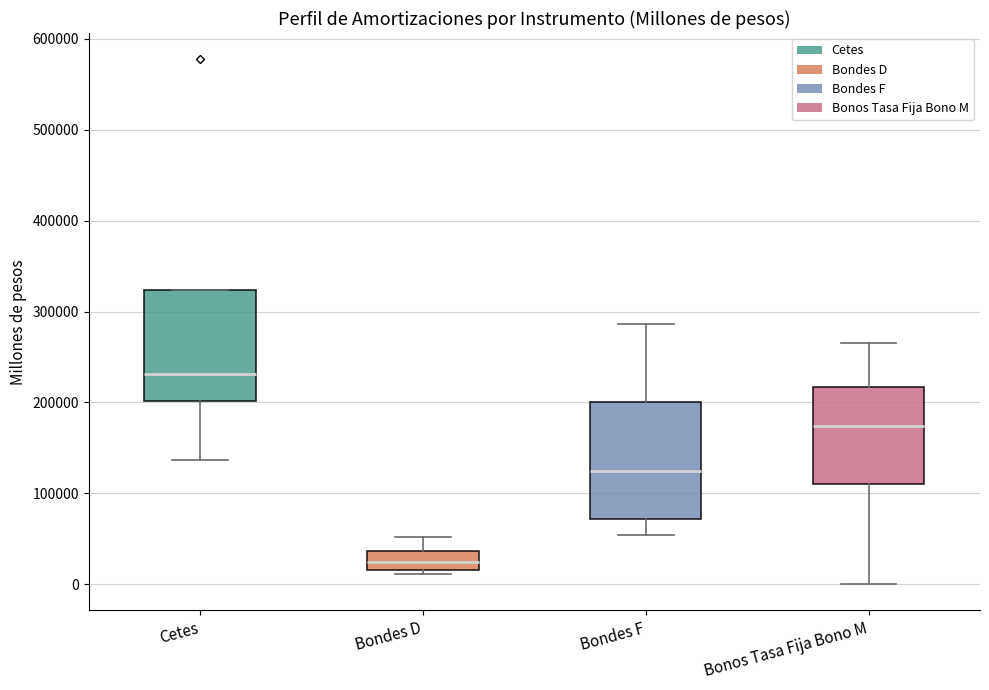

Which box's median line is the lowest?

Bondes D